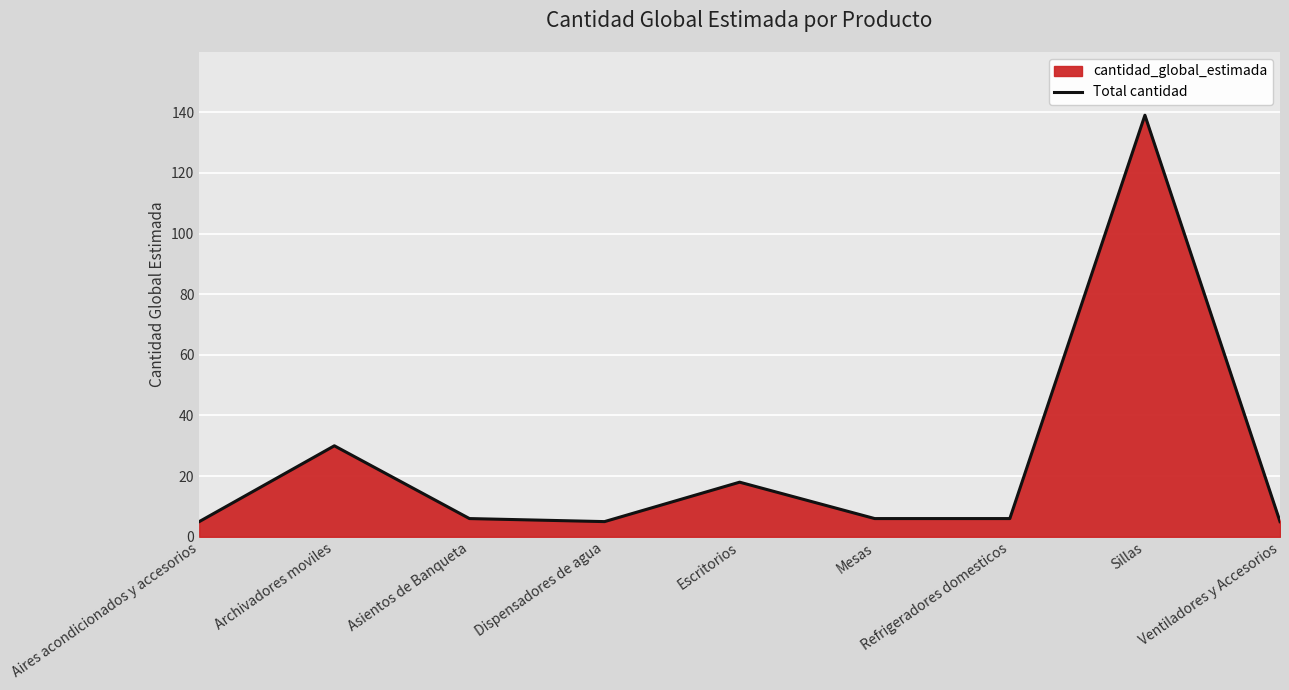

At which category does the chart reach its minimum across all series?

Aires acondicionados y accesorios